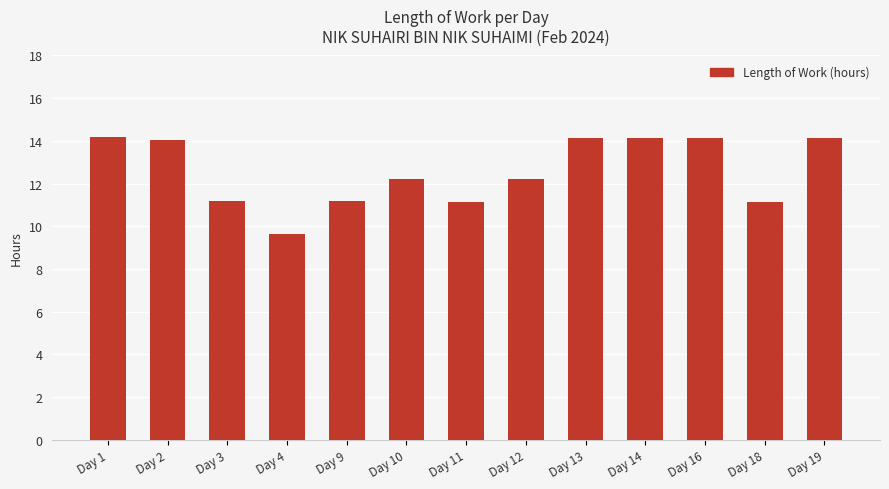

What is the sum of the values at Day 18 and Day 13?

25.3